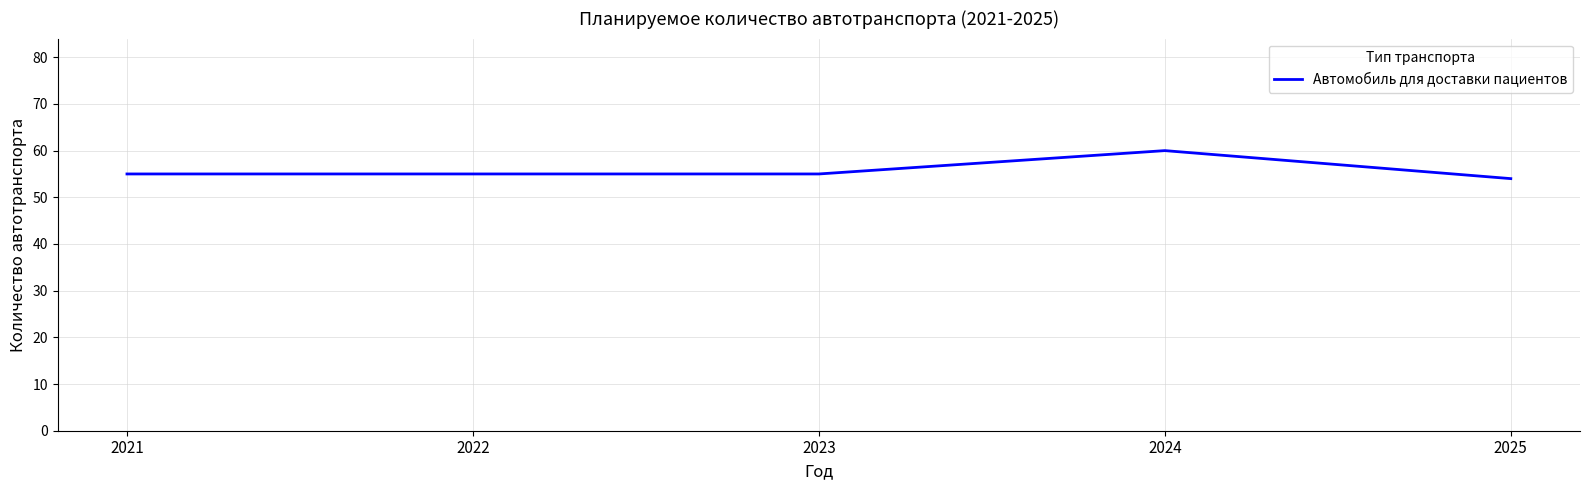

What is the change in value from 2022 to 2024?

+5